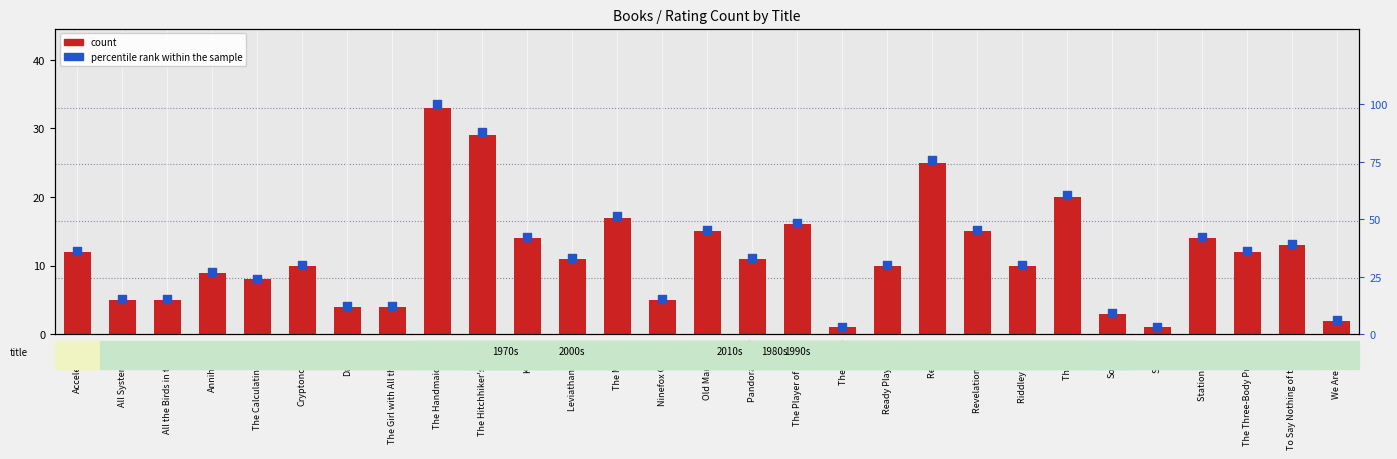

Which series contains the highest Y value?

percentile rank within the sample